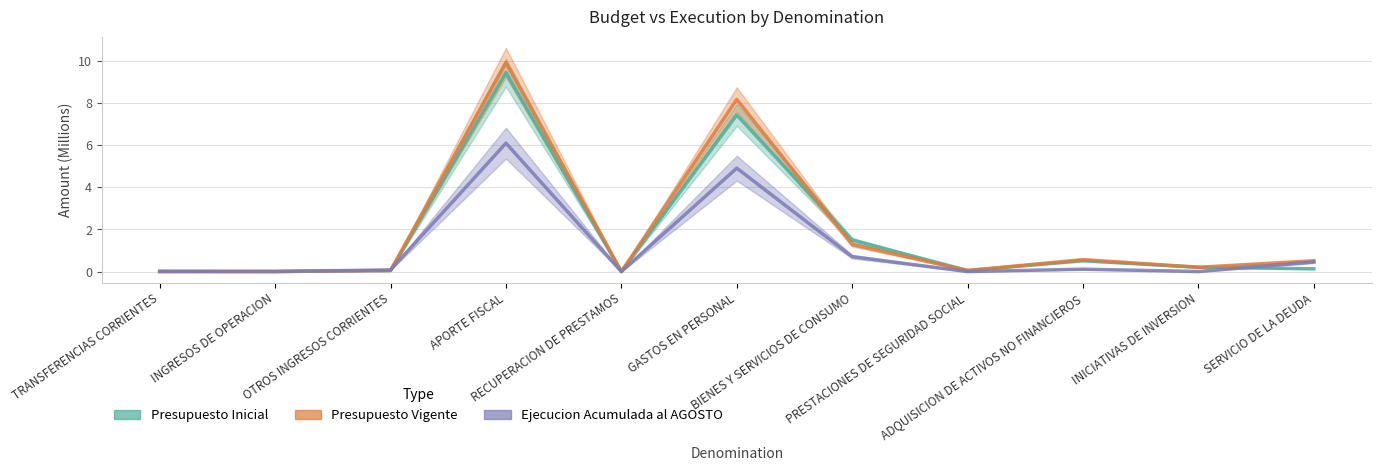

What is the sum of all Presupuesto Inicial values?

19.3